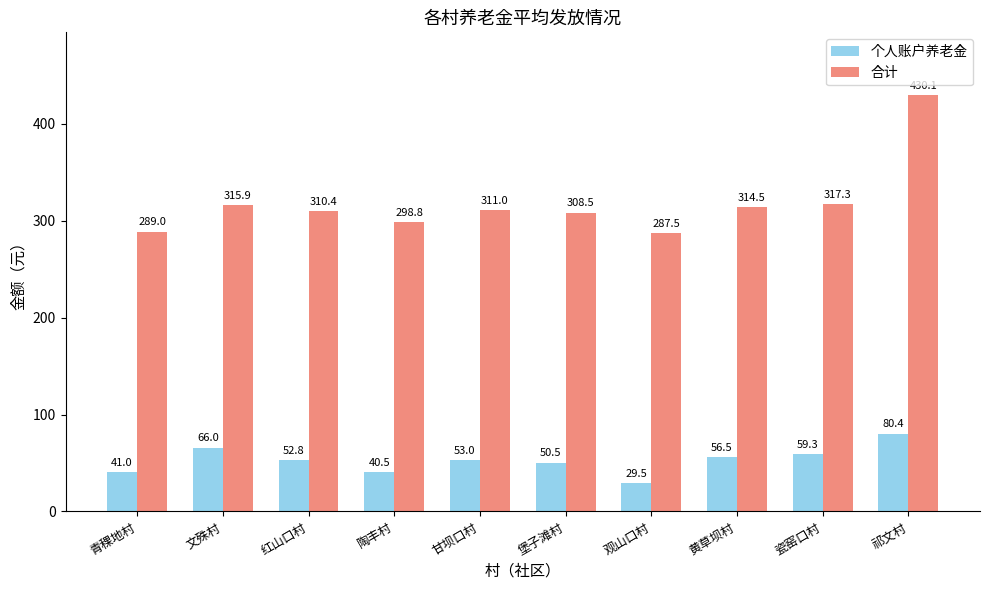

What position from the right is 陶丰村?

7